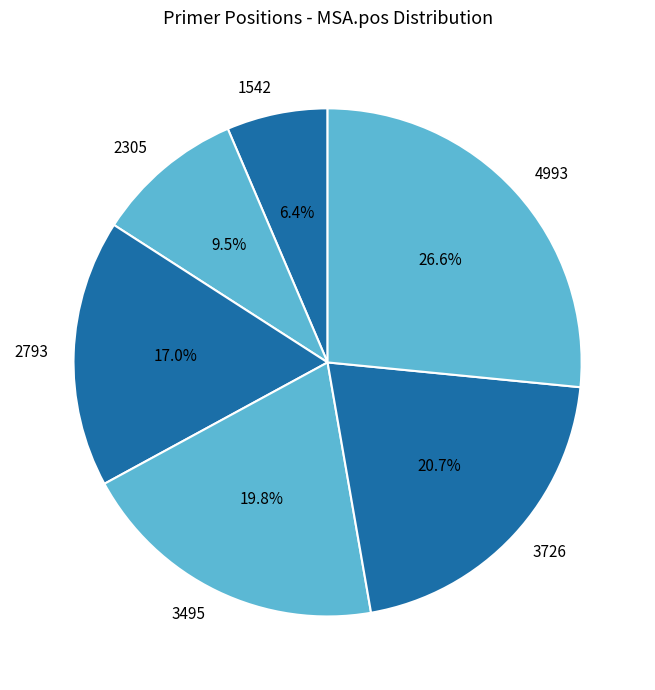

Which category has the biggest portion of the pie?

4993